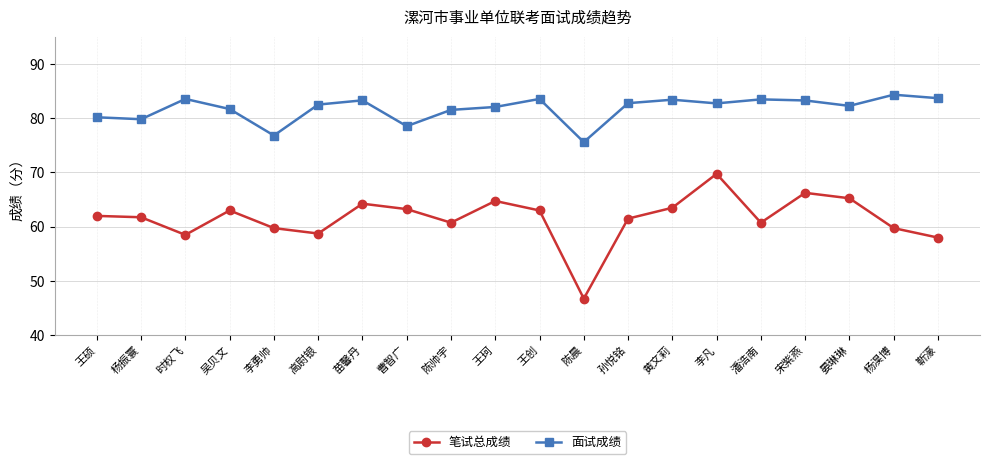

What is the total value across all series at 孙悦铭?

144.3